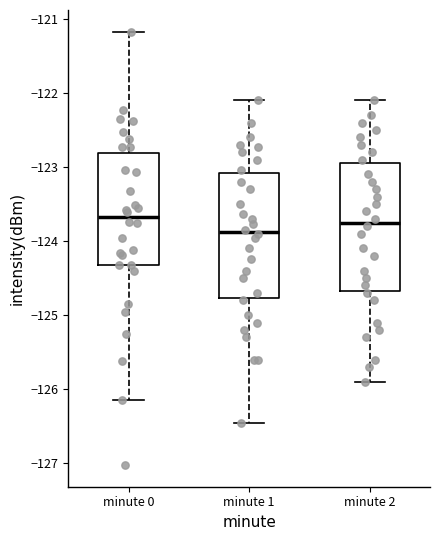

Which box has the lowest median line?

minute 1